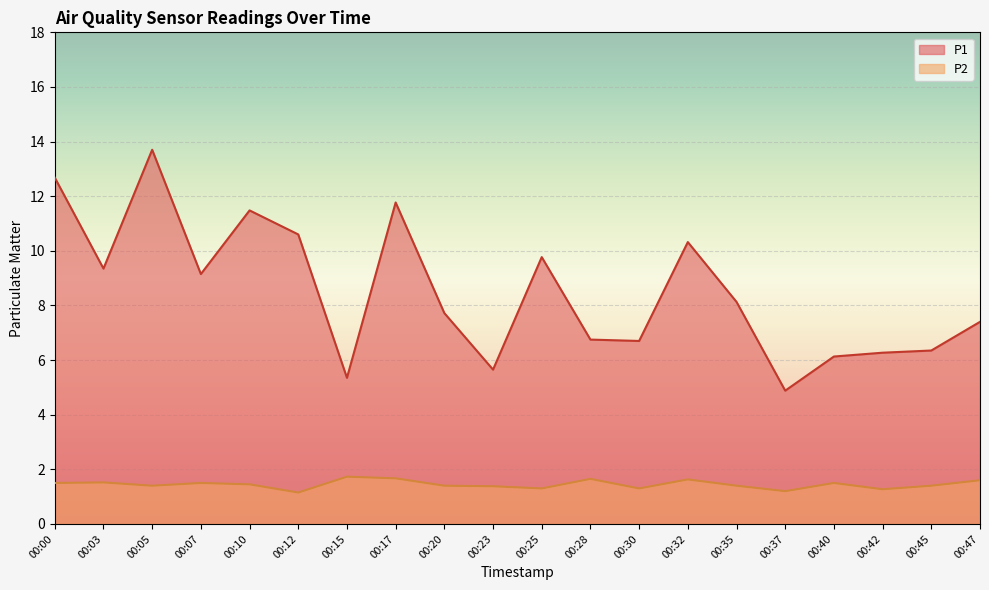

Rank the categories by P2 value from lowest to highest.

00:12, 00:37, 00:42, 00:25, 00:30, 00:23, 00:05, 00:20, 00:35, 00:45, 00:10, 00:00, 00:07, 00:40, 00:03, 00:47, 00:32, 00:28, 00:17, 00:15